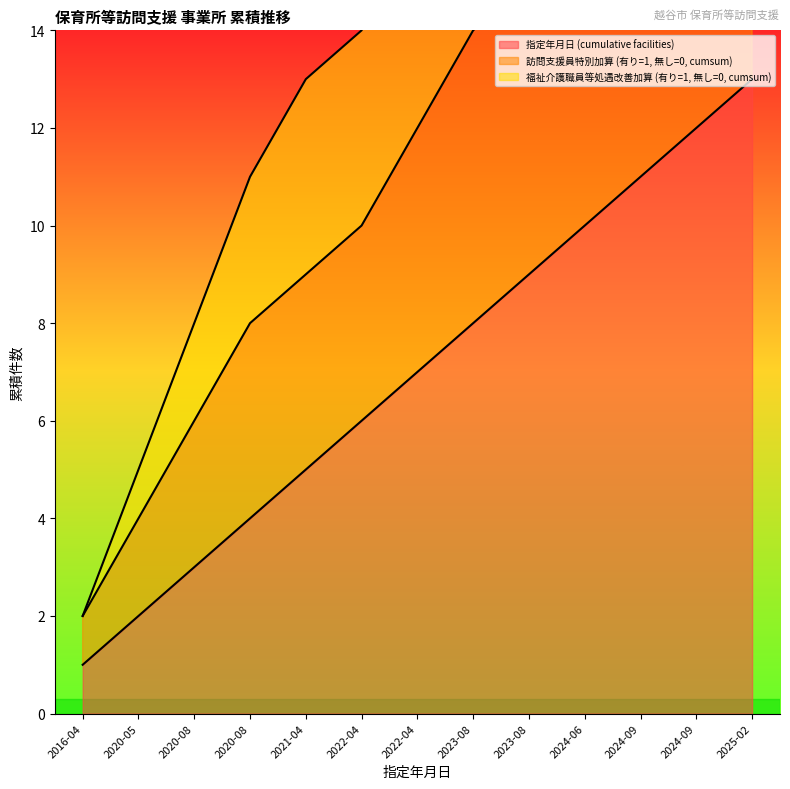

Does the chart display data point markers on the line(s)?

No